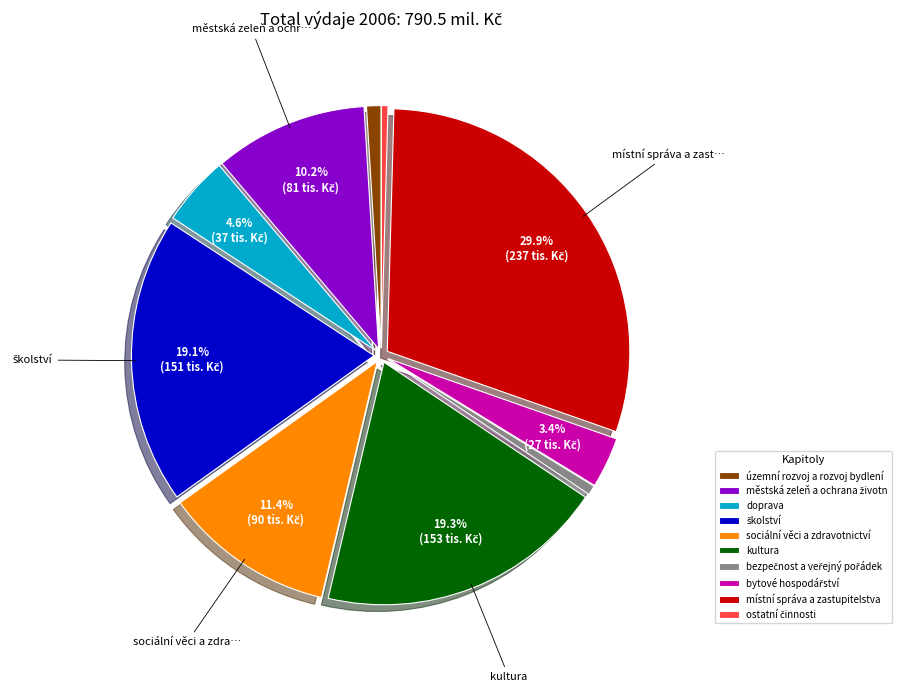

Which slice is the largest?

místní správa a zastupitelstva